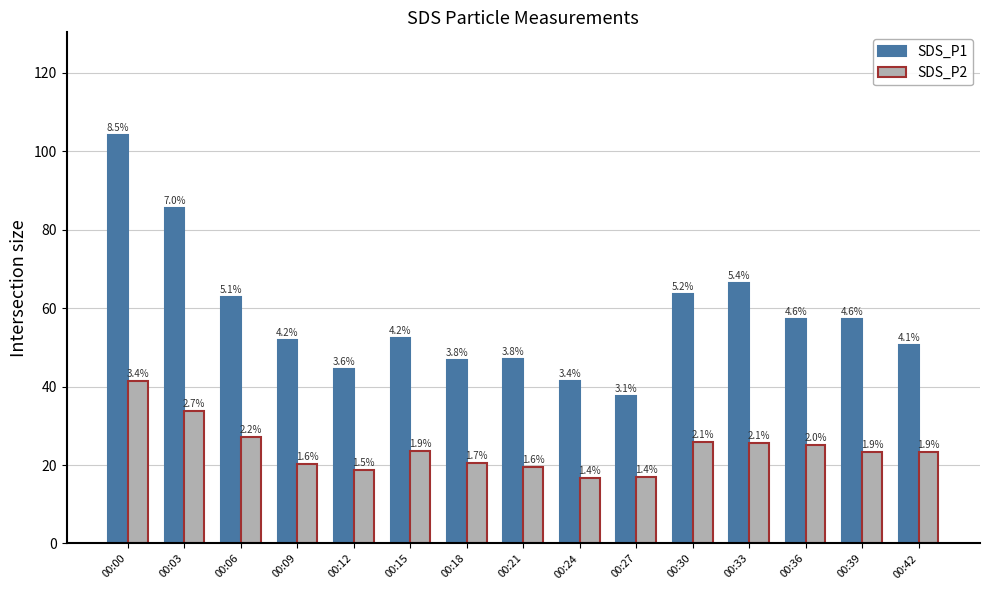

Rank the series at 00:09 from highest to lowest value.

SDS_P1, SDS_P2